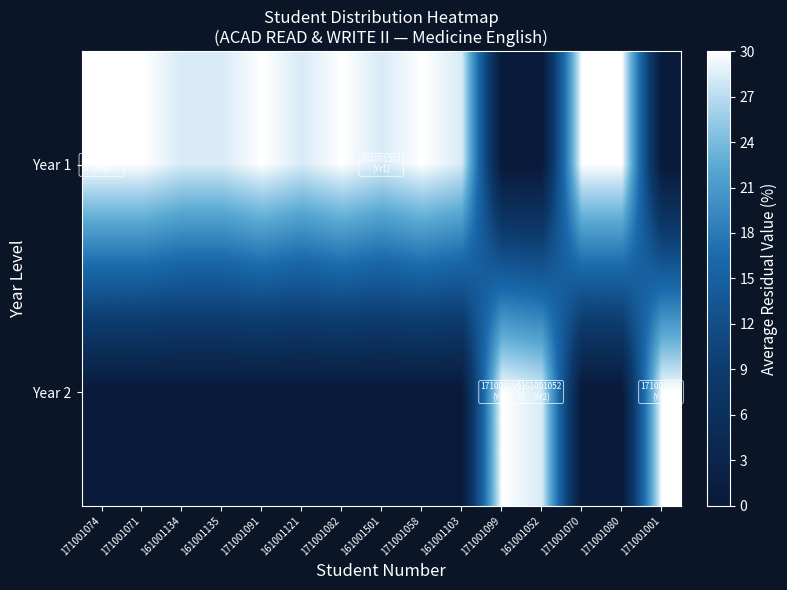

What is the difference between the highest and lowest values at 171001001?

30.0